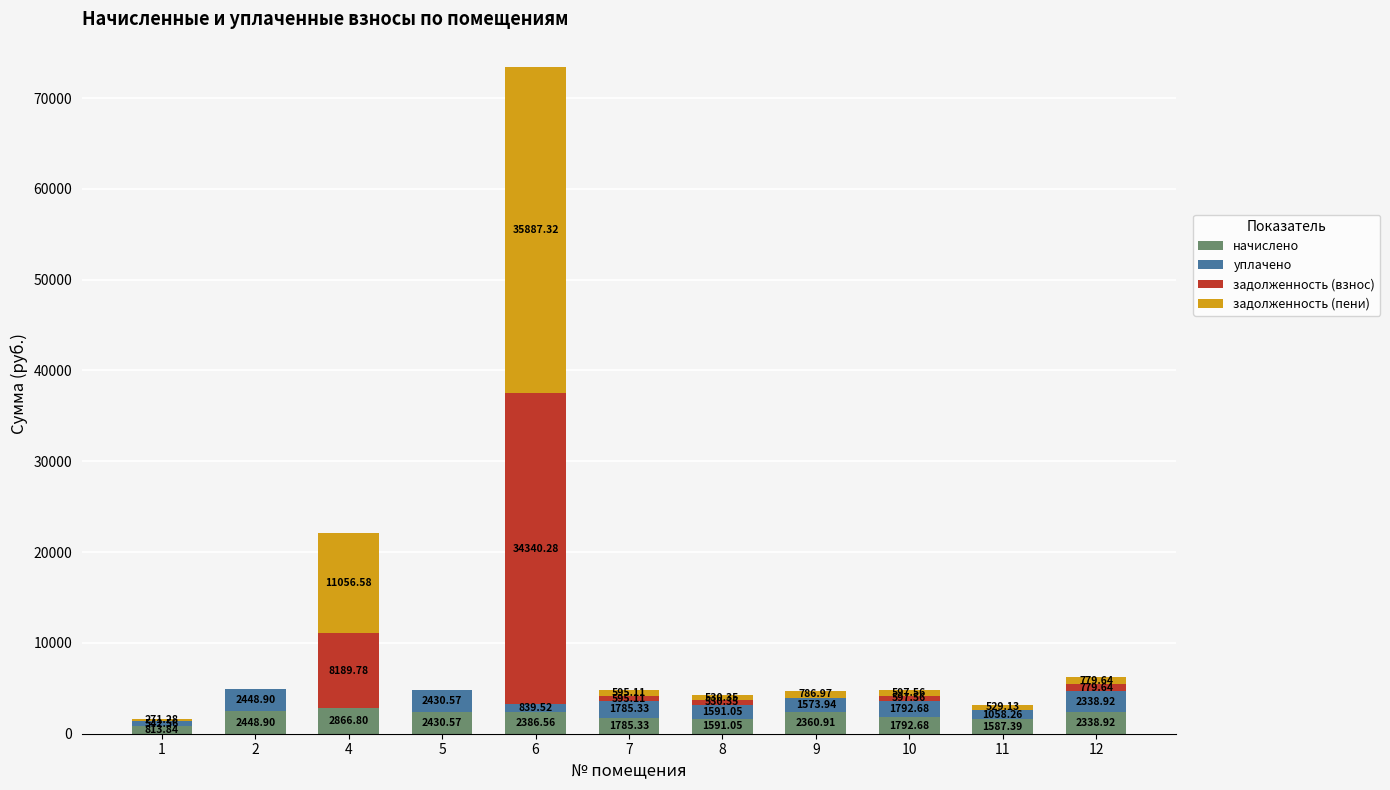

At which category is the sum across all series the highest?

6